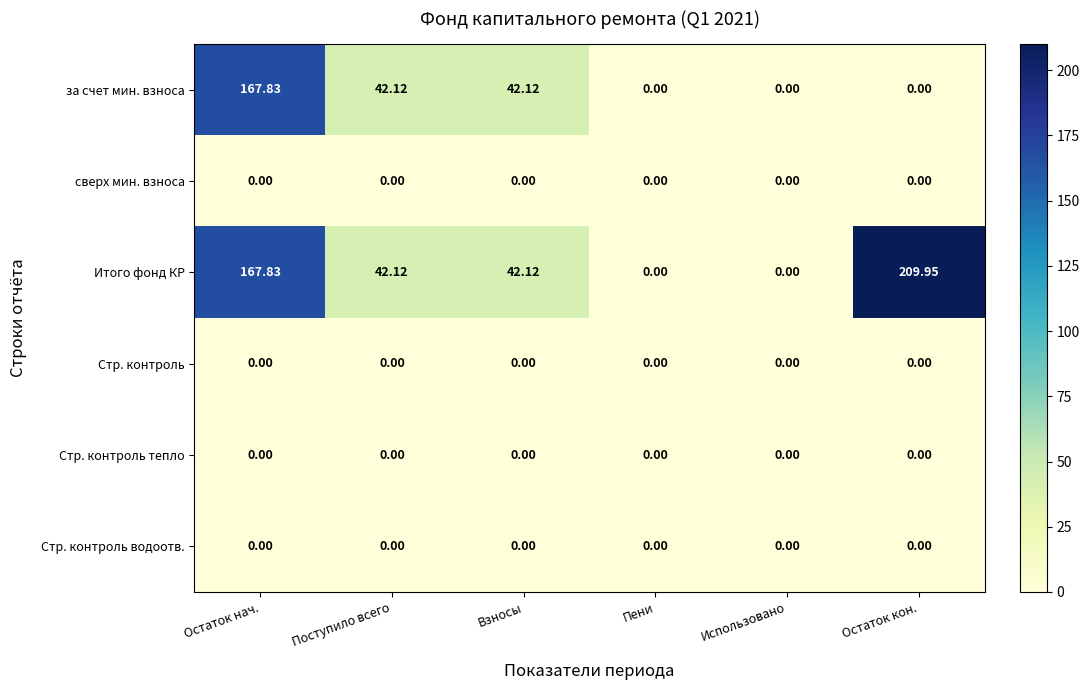

Between Пени and Остаток кон., which series saw the biggest shift?

Итого фонд КР